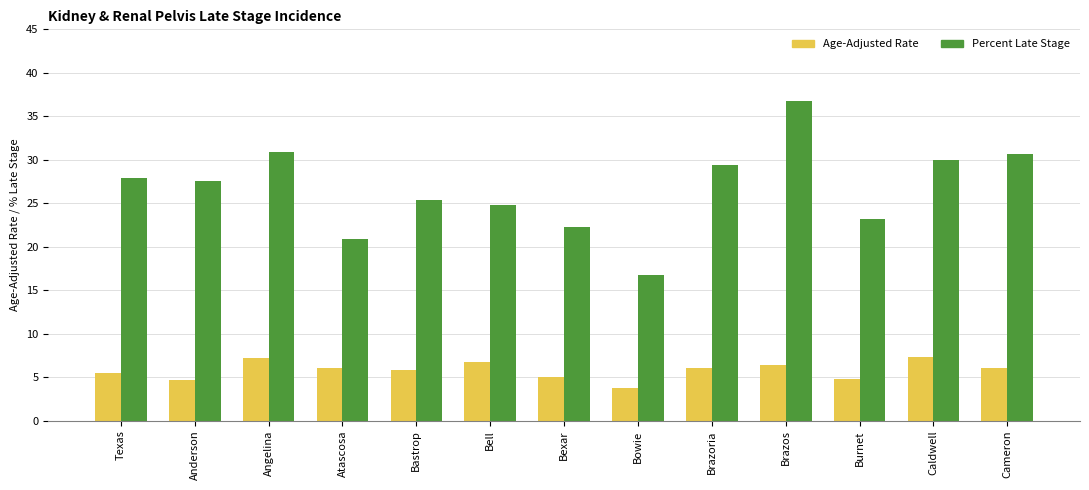

Rank the series by their average value, from highest to lowest.

Percent Late Stage, Age-Adjusted Rate